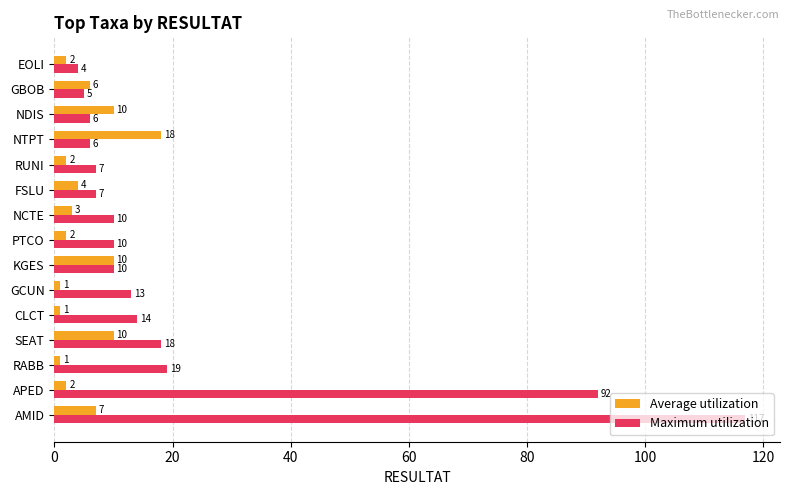

Which series has the widest spread of values?

Maximum utilization